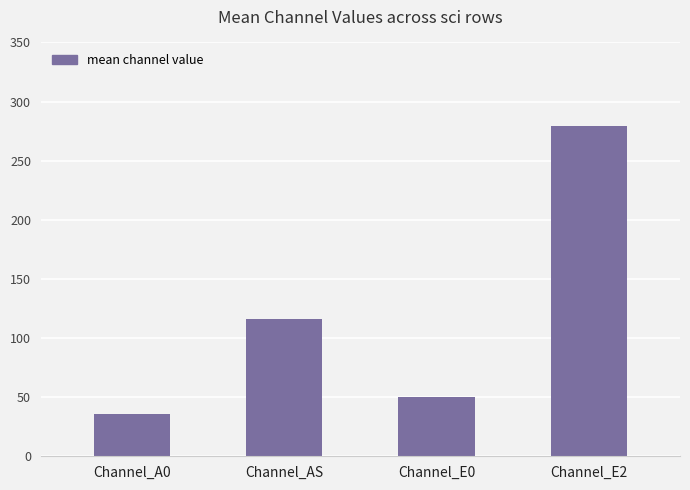

Does the chart contain any negative values?

No